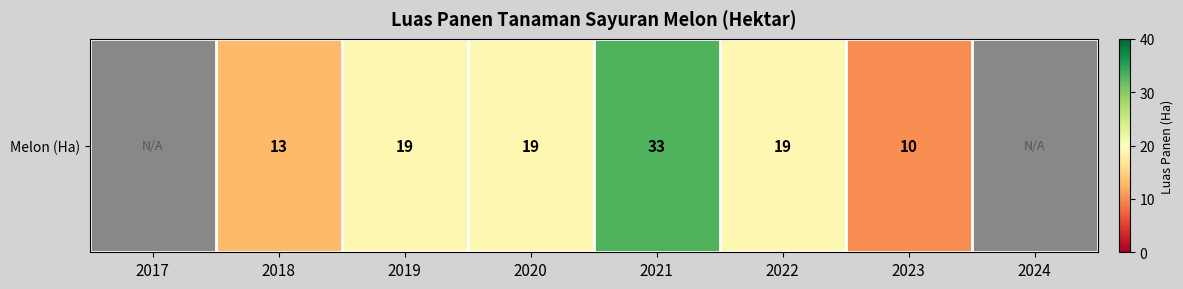

What is the maximum value shown in the chart?

33.0